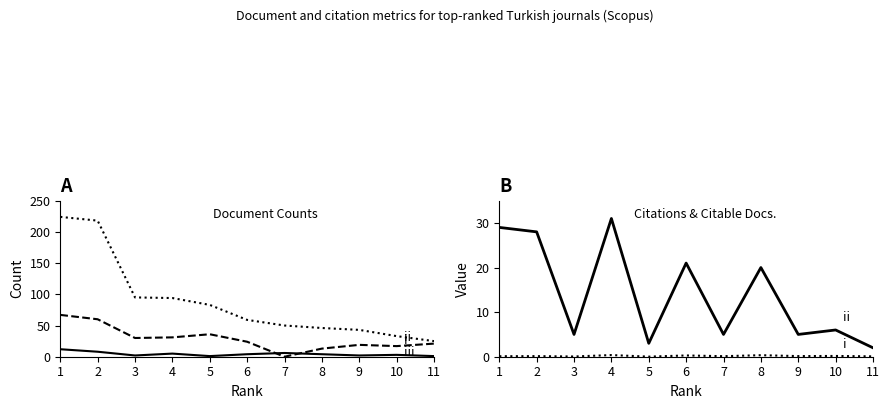

Rank the series by their maximum value, from lowest to highest.

Cites / Doc. (2years), Total Docs. (2023), Citable Docs. (3years), Total Docs. (3years), Total Refs.